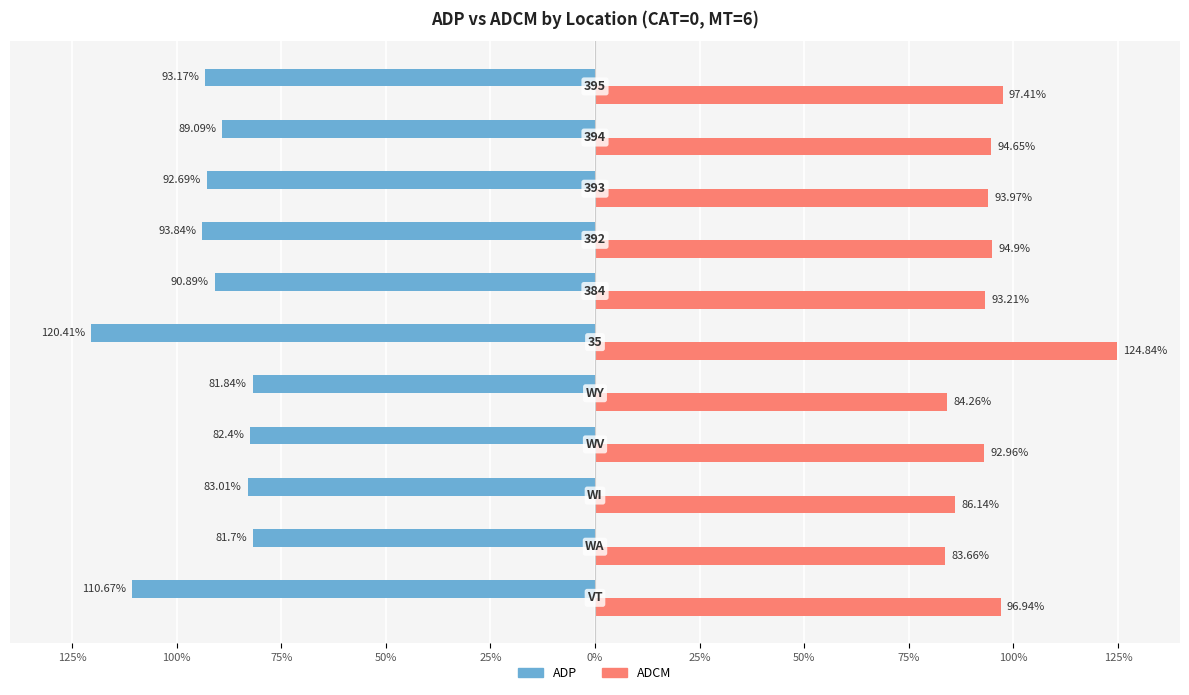

What is the greatest value displayed?

124.8